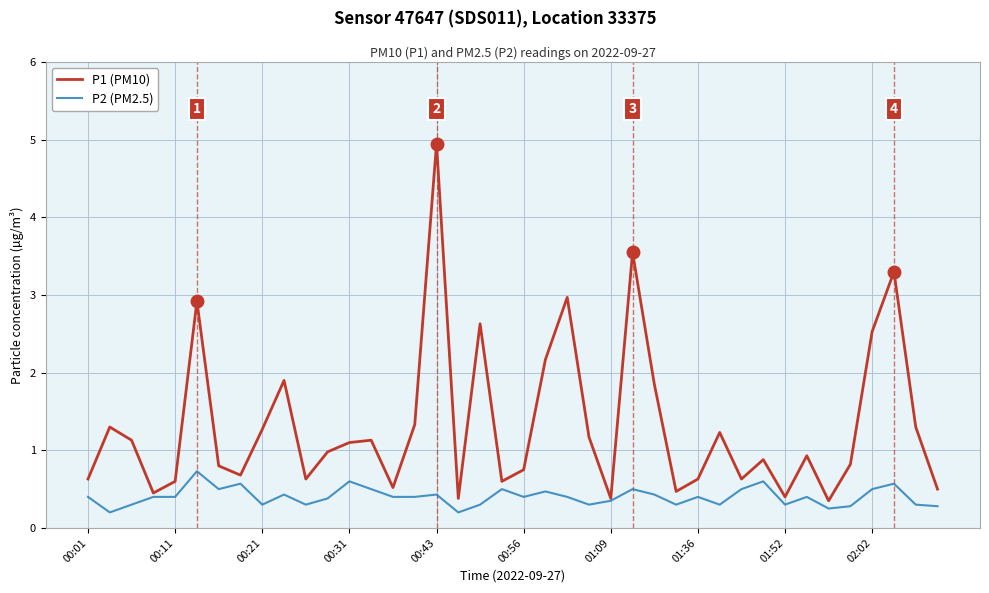

Which series has the largest range (max minus min)?

P1 (PM10)